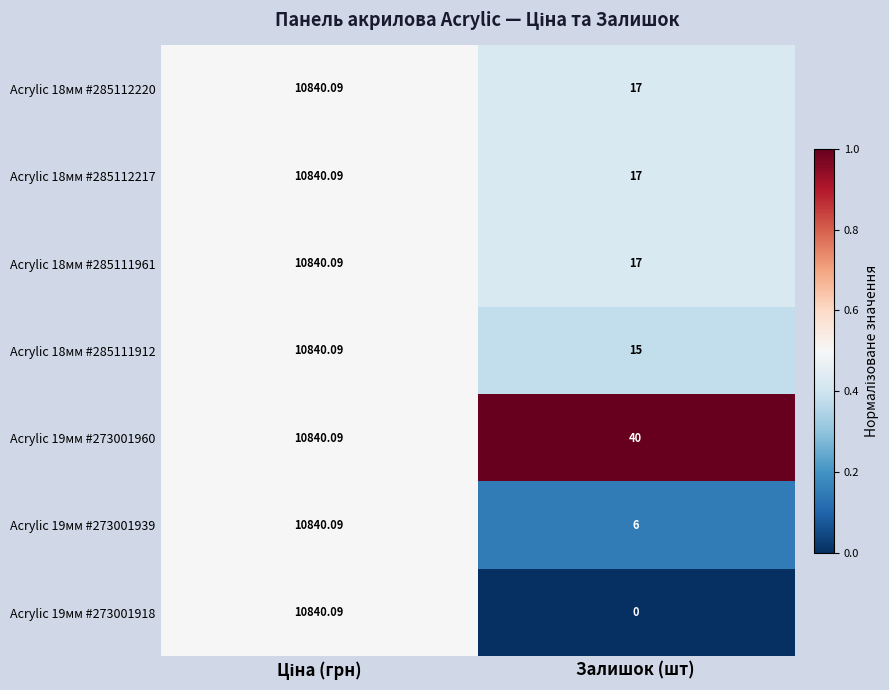

At which label is Acrylic 18мм #285111912 closest to 5427?

Залишок (шт)